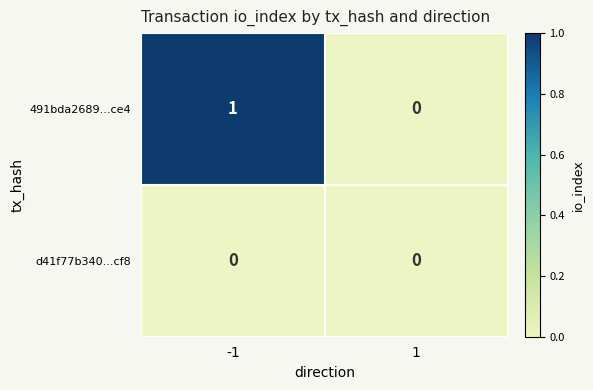

Rank the series by their maximum value, from highest to lowest.

491bda2689...ce4, d41f77b340...cf8